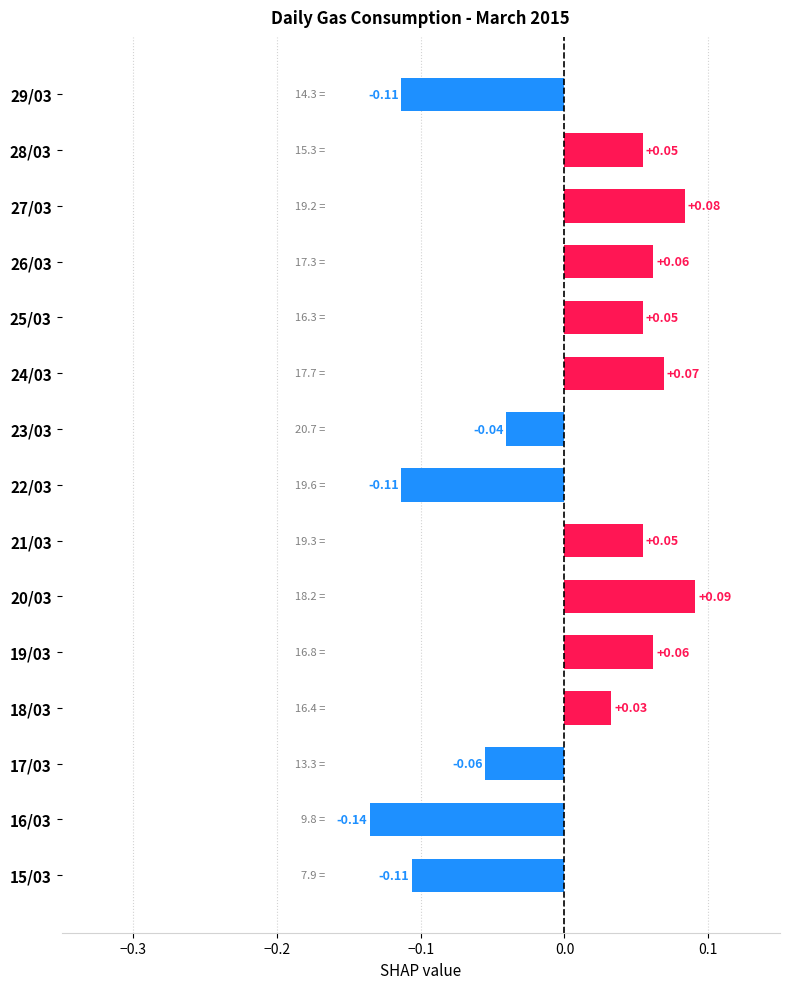

Which has a higher value, 24/03 or 29/03?

24/03